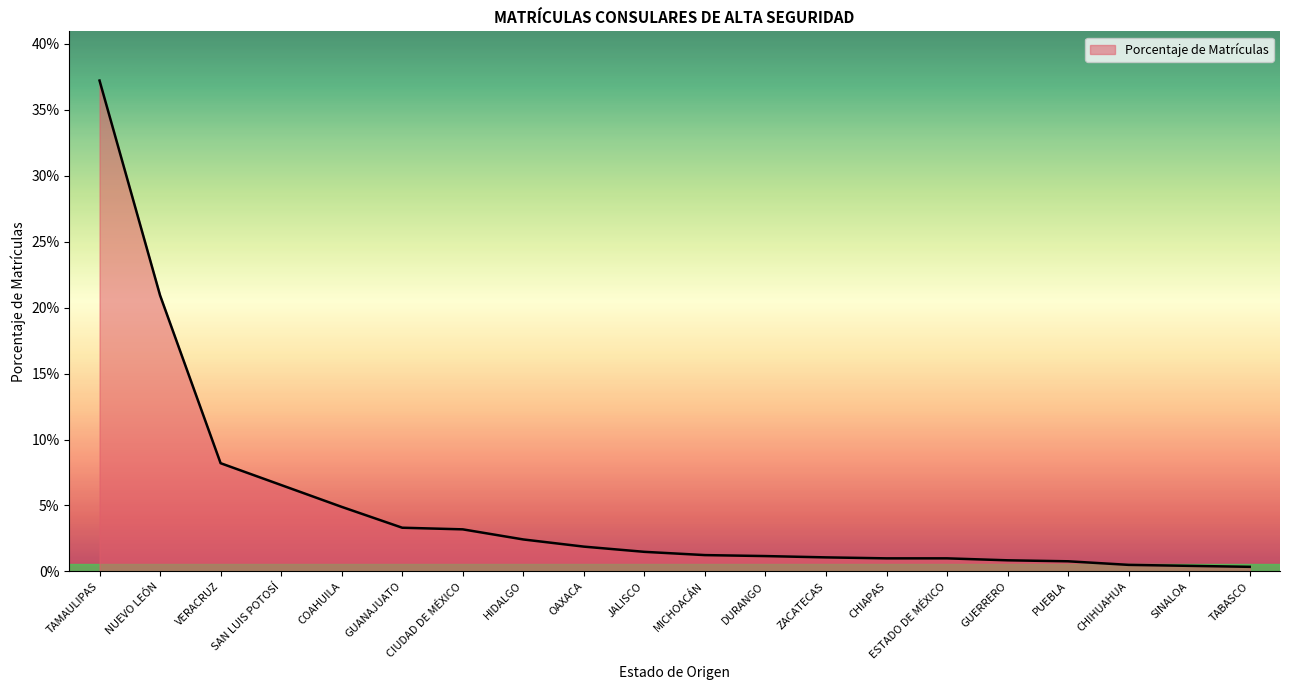

Does the chart have visible grid lines?

No